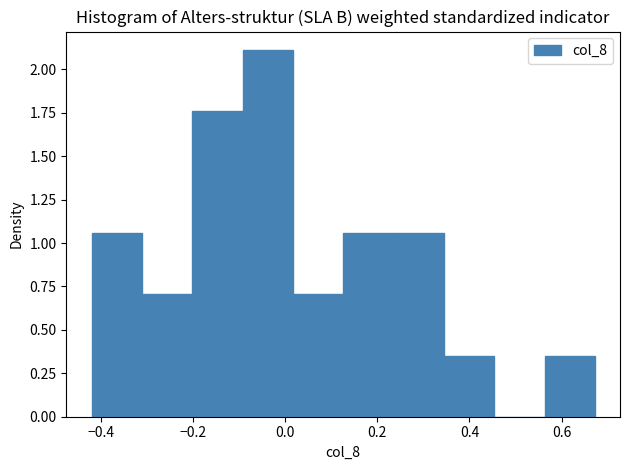

Reading left to right, transcribe this chart: for each bar, give the range it covers on the x-axis and its height. Neither the bar edges nor the heights are printed on the chart, so give them approximately, as read against the axes.

-0.42 to -0.32: 1.05
-0.32 to -0.20: 0.70
-0.20 to -0.10: 1.75
-0.10 to 0.02: 2.10
0.02 to 0.12: 0.70
0.12 to 0.24: 1.05
0.24 to 0.34: 1.05
0.34 to 0.46: 0.35
0.46 to 0.56: 0
0.56 to 0.68: 0.35